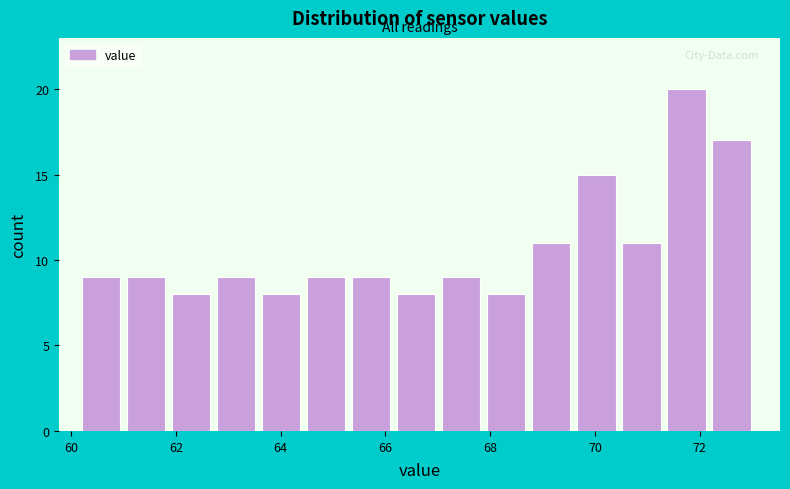

Reading left to right, list every bar in this chart as the range it spans on the x-axis followed by its height. Neither the bar edges nor the heights are printed on the chart, so give them approximately, as read against the axes.

60.20 to 61.06: 9
61.06 to 61.92: 9
61.92 to 62.78: 8
62.78 to 63.64: 9
63.64 to 64.50: 8
64.50 to 65.36: 9
65.36 to 66.22: 9
66.22 to 67.08: 8
67.08 to 67.94: 9
67.94 to 68.80: 8
68.80 to 69.66: 11
69.66 to 70.52: 15
70.52 to 71.38: 11
71.38 to 72.24: 20
72.24 to 73.10: 17